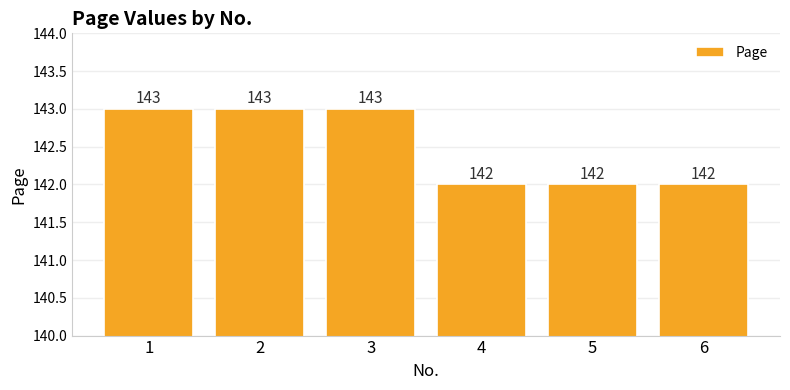

Approximately how many times larger is the value at 3 compared to 6?

1.0